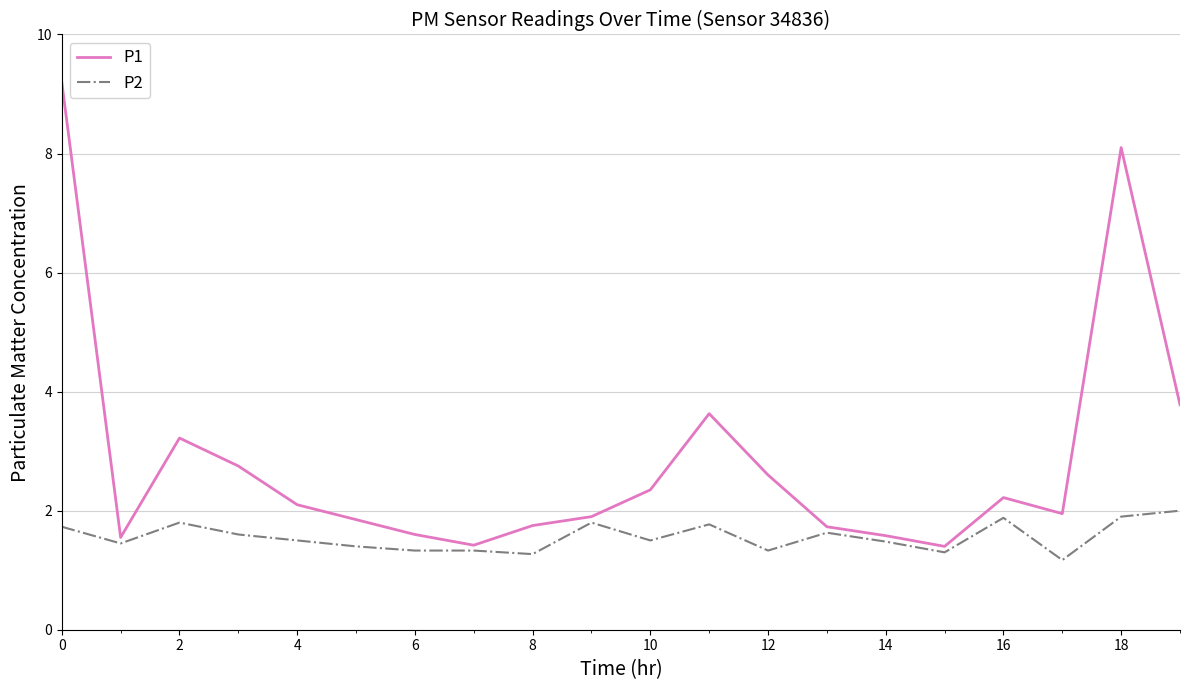

Which series has the widest spread of values?

P1